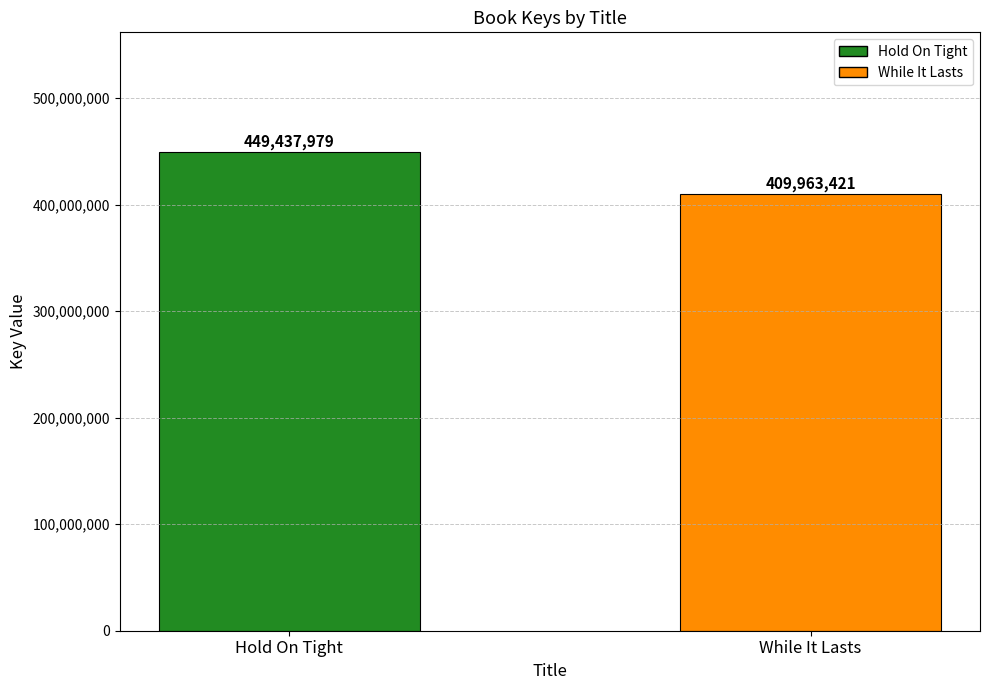

Reading left to right, list all the values displayed in this chart.

449437979	409963421